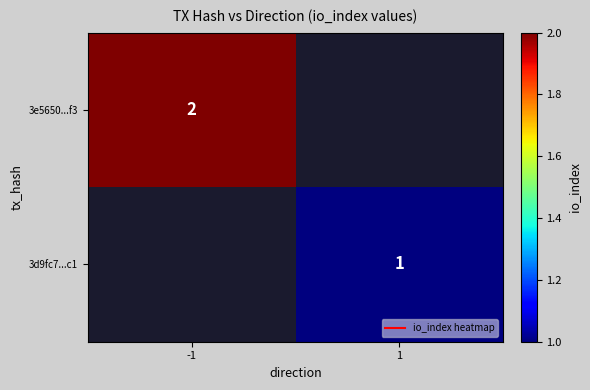

At which label does 3d9fc7...c1 reach its peak?

-1